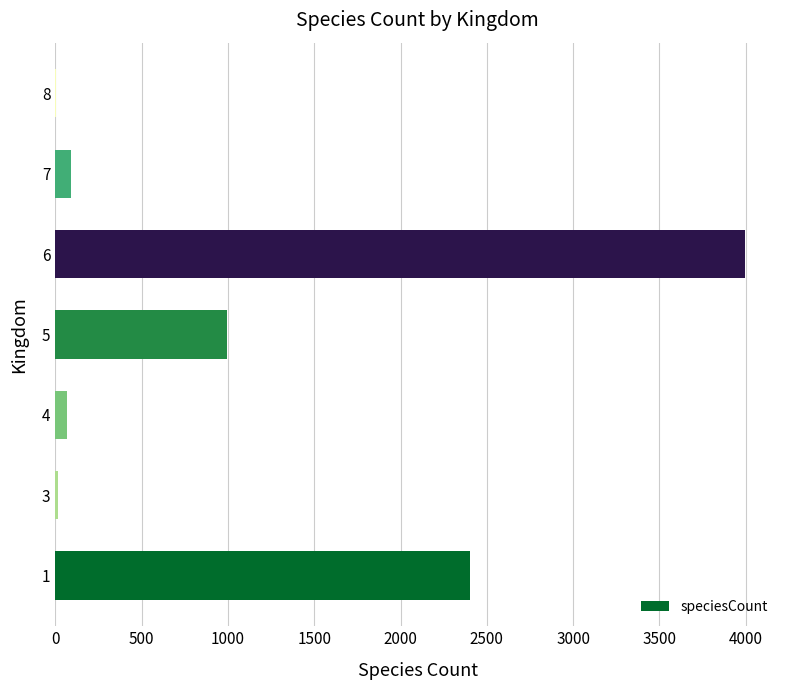

Is it true that the value at 5 is 527?

False